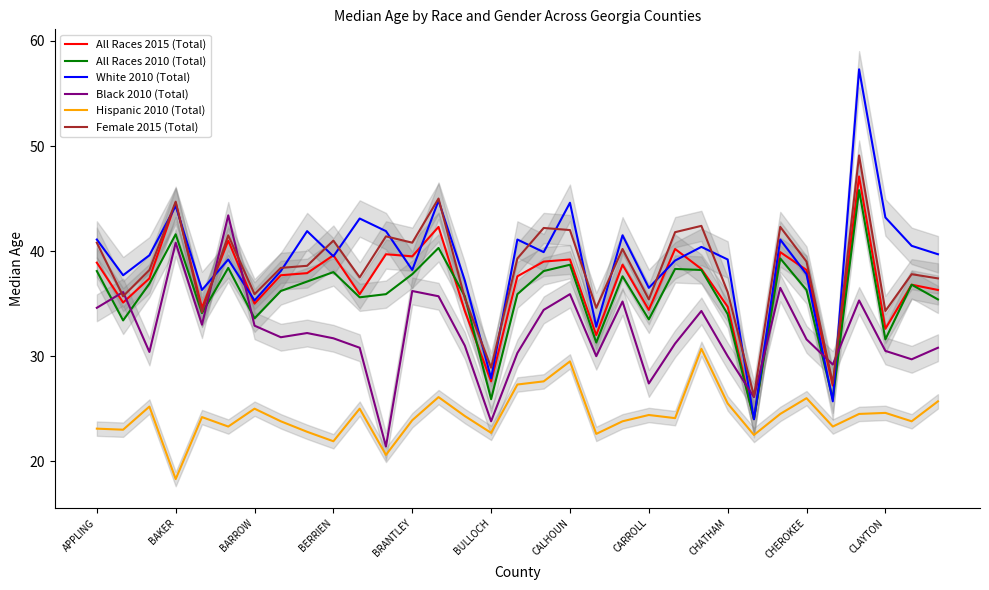

What is the highest value of the White 2010 (Total) series?

57.3